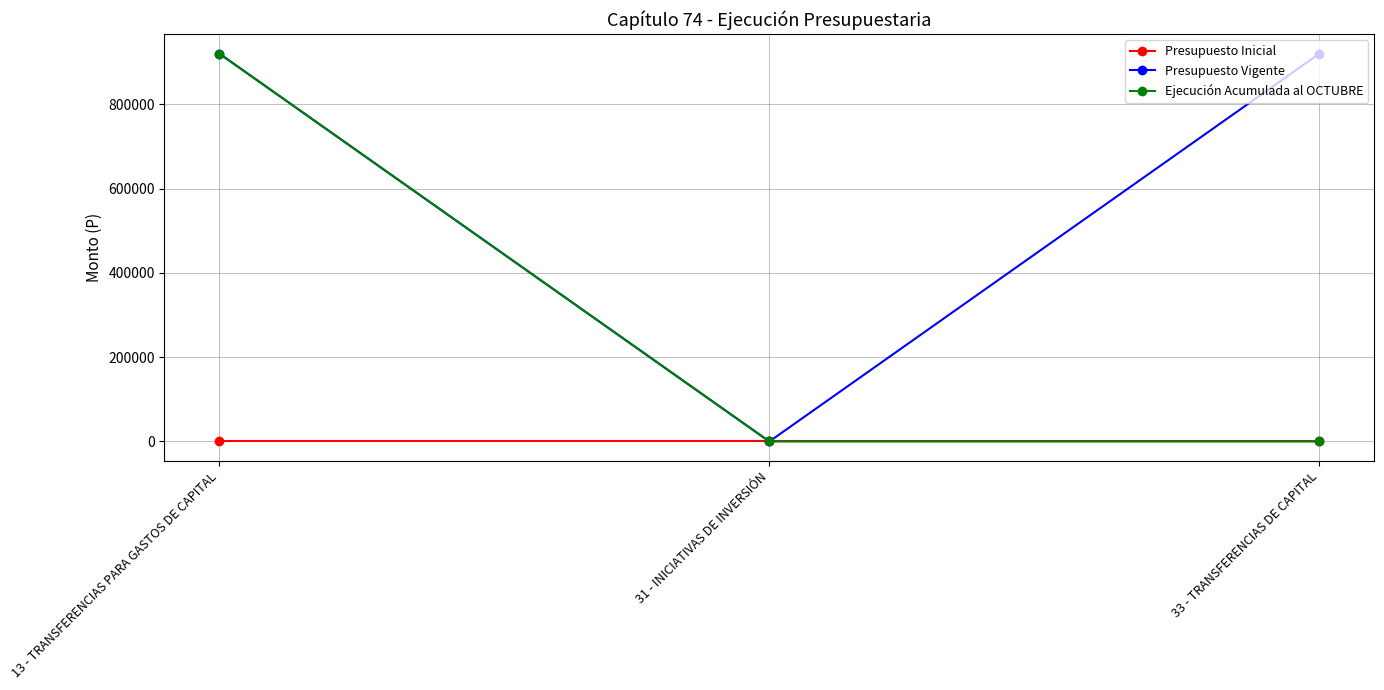

Rank the series by their average value, from highest to lowest.

Presupuesto Vigente, Ejecución Acumulada al OCTUBRE, Presupuesto Inicial